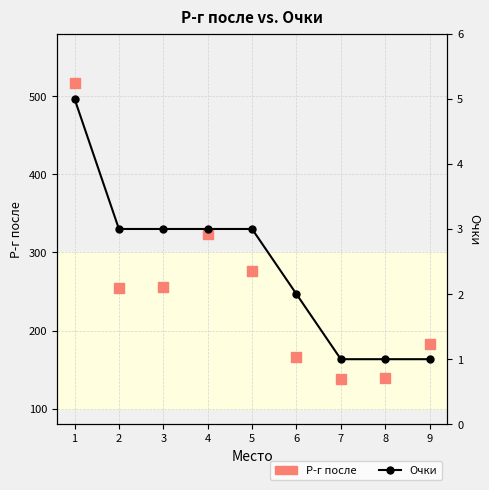

Which series has the widest spread of Y values?

Р-г после